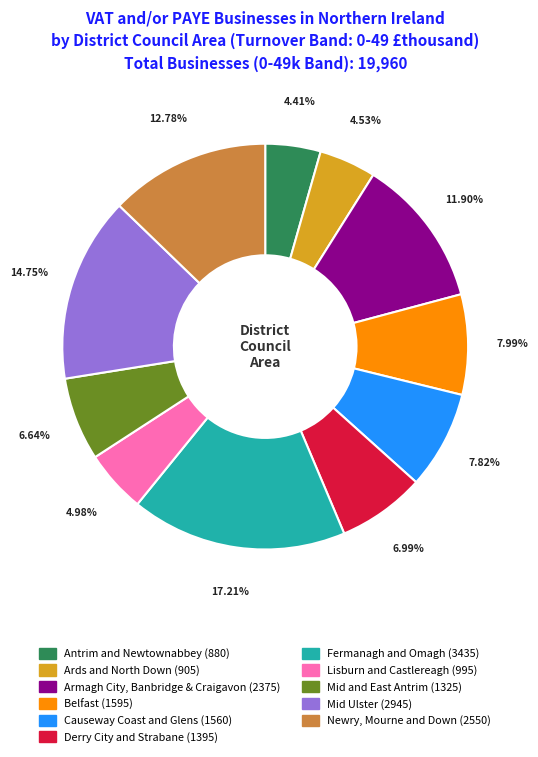

Rank the categories by value from lowest to highest.

Antrim and Newtownabbey, Ards and North Down, Lisburn and Castlereagh, Mid and East Antrim, Derry City and Strabane, Causeway Coast and Glens, Belfast, Armagh City, Banbridge & Craigavon, Newry, Mourne and Down, Mid Ulster, Fermanagh and Omagh